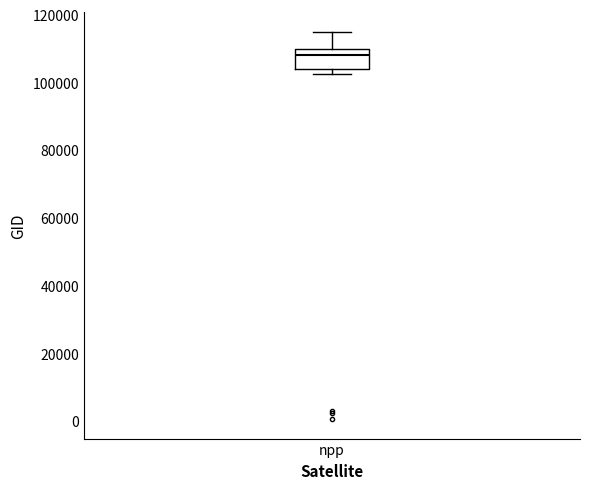

Where is the lower edge of the box for npp on the y-axis? The values are not printed on the chart, so give them approximately, as read against the axis.

104000